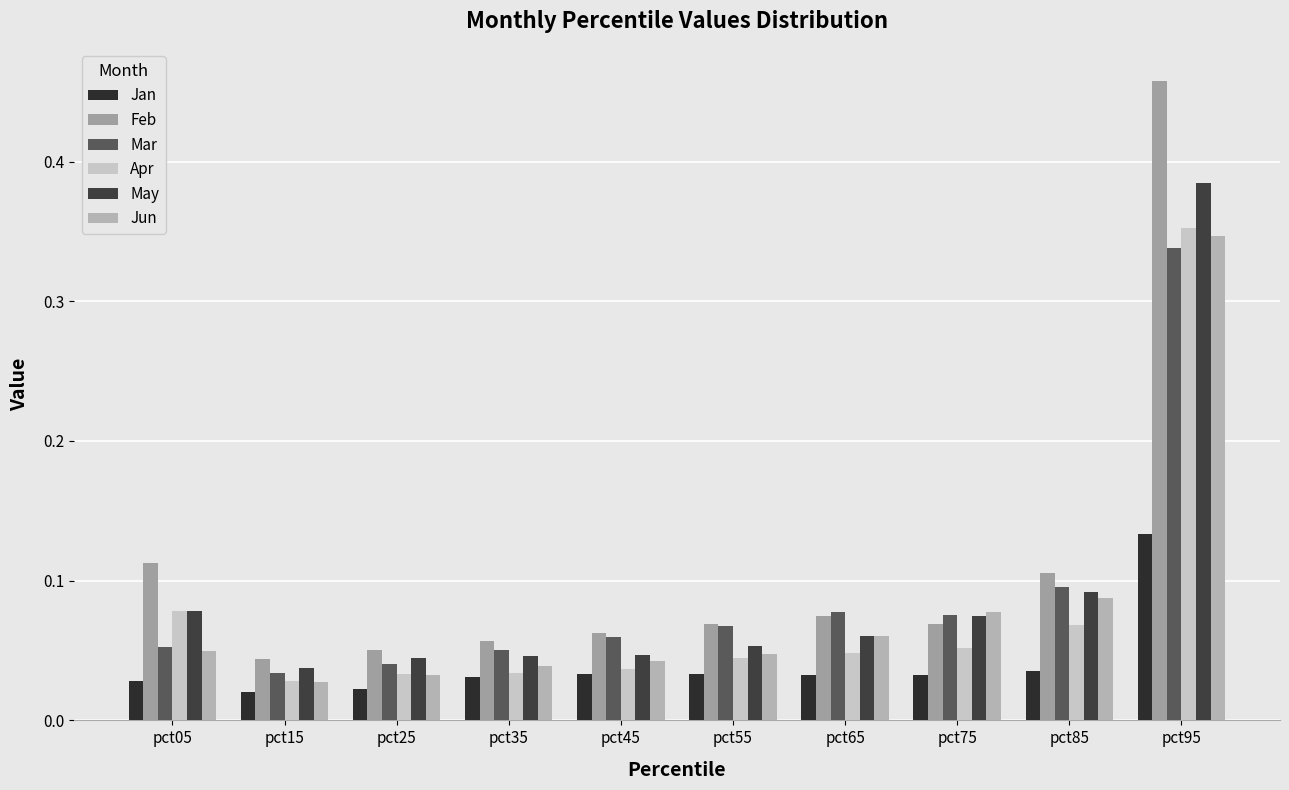

True or false: Feb has a value of 0.0 at pct25.

False